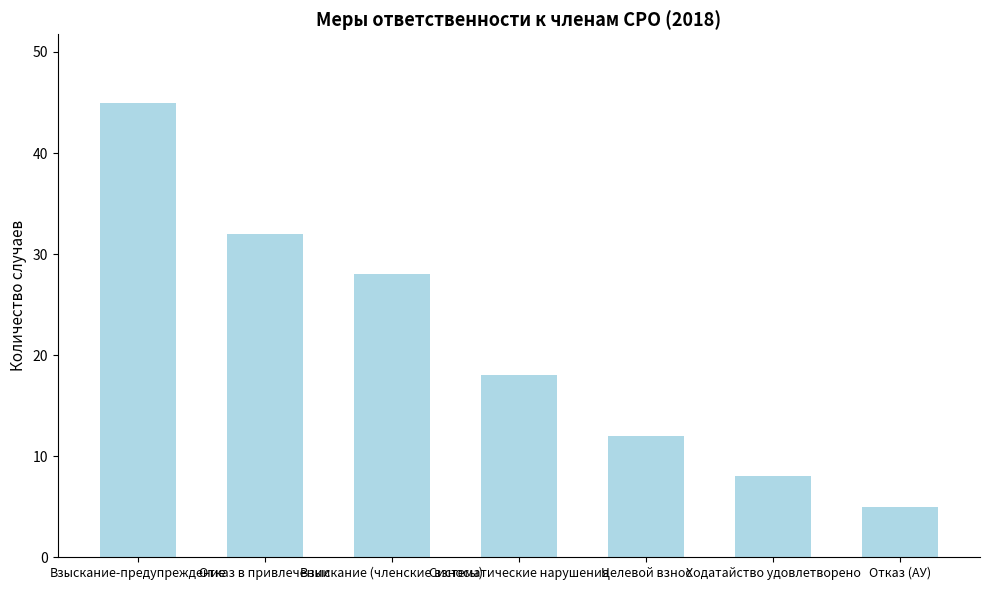

Which has a higher value, Отказ в привлечении or Ходатайство удовлетворено?

Отказ в привлечении